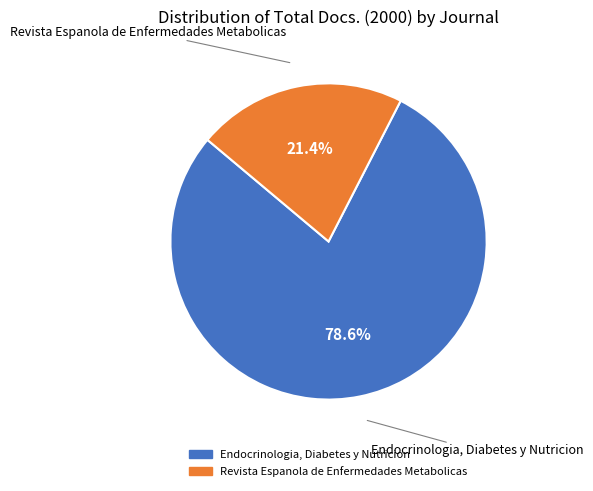

Does Endocrinologia, Diabetes y Nutricion represent more than half of the total?

Yes